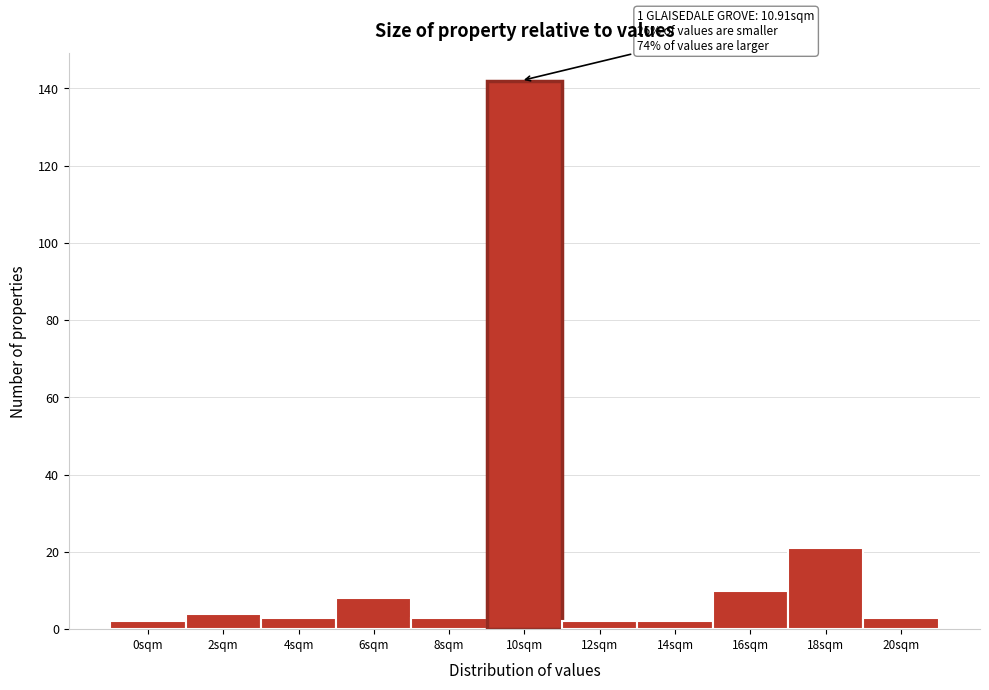

Reading left to right, what are all the values shown in this chart?

2	4	3	8	3	142	2	2	10	21	3